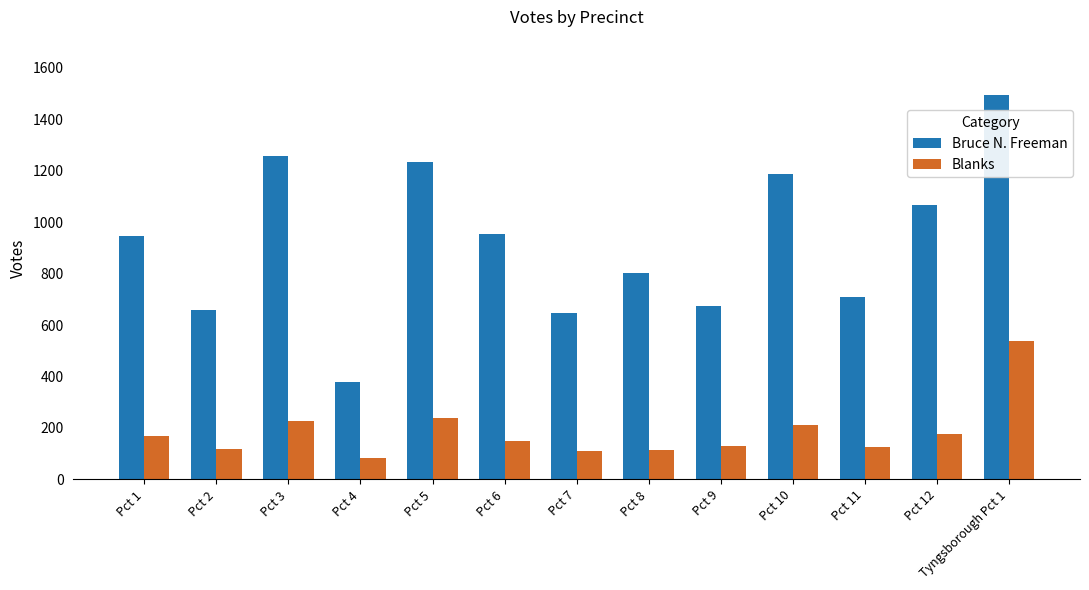

Are the bars horizontal?

No